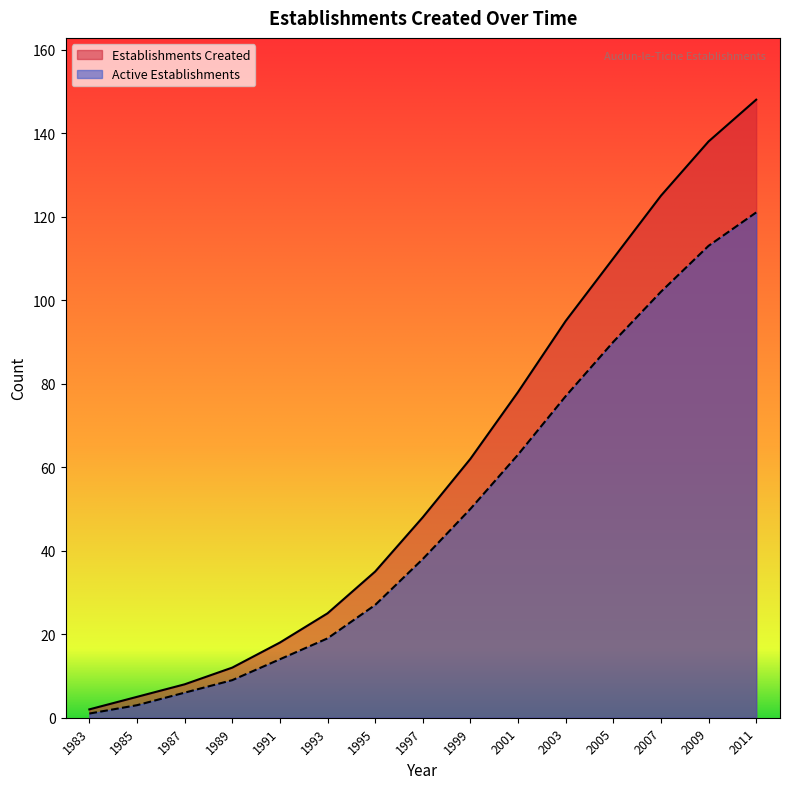

Is the value of Establishments Created at 1983 greater than the value of Active Establishments at 2007?

No